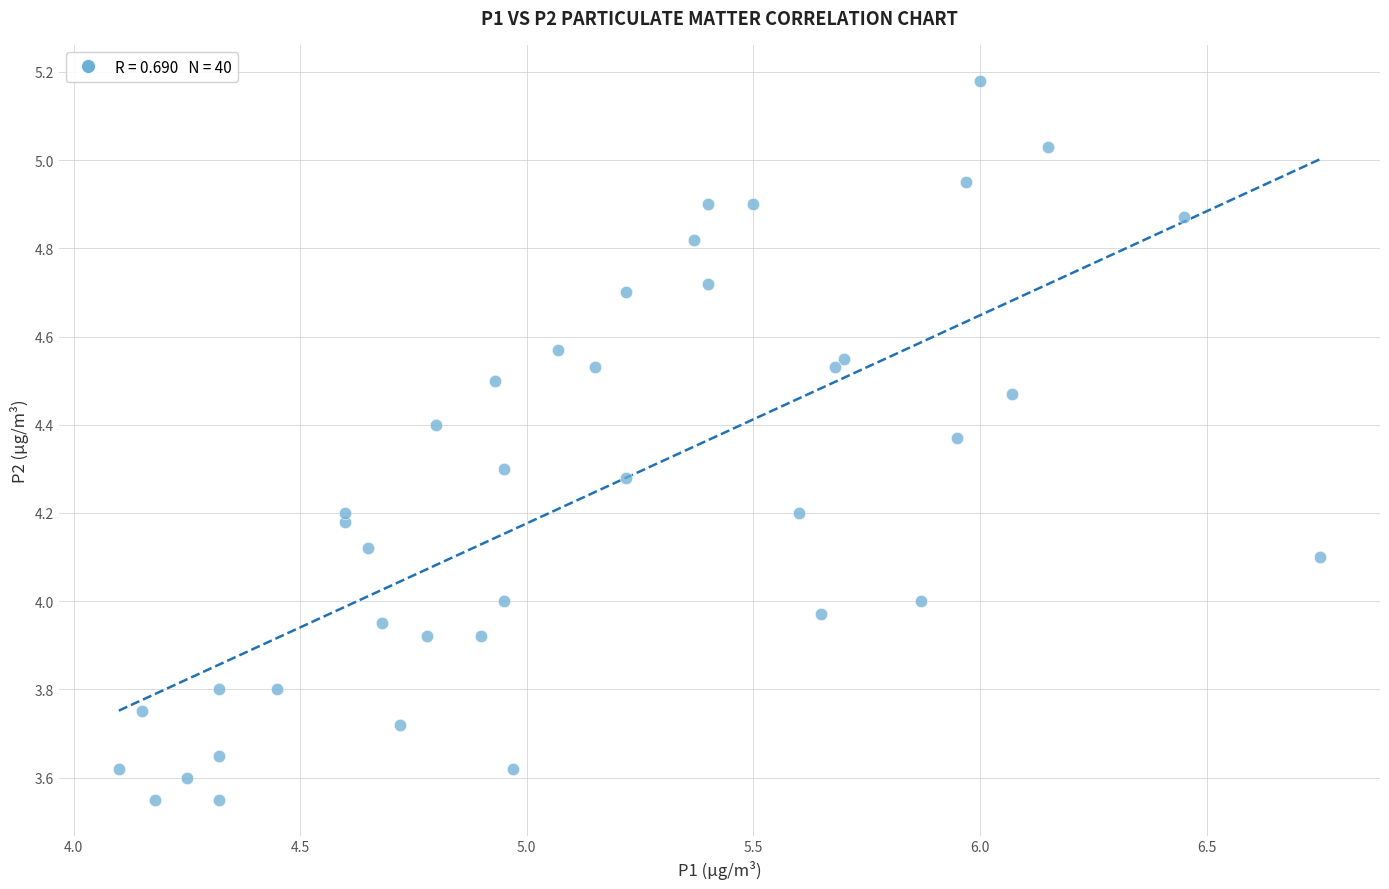

What is the range of Y values (max minus min)?

1.6